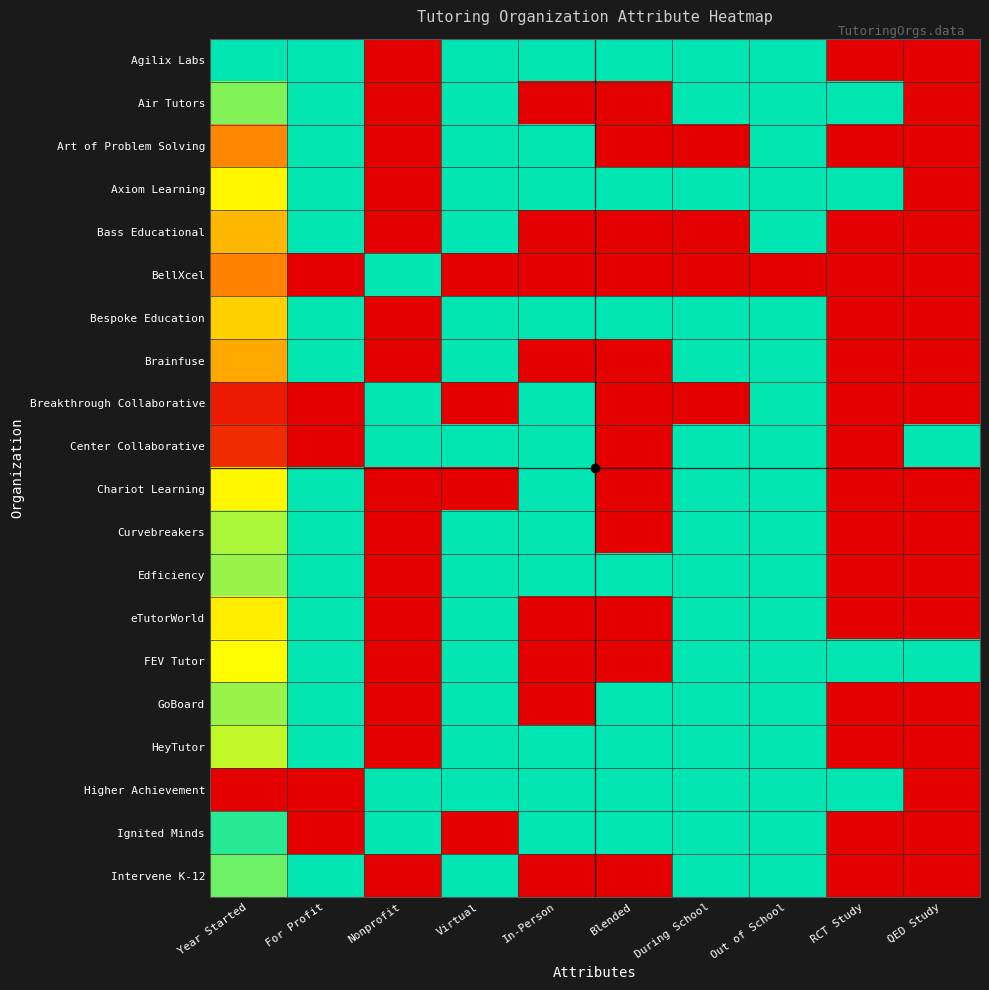

How many categories are shown in the chart?

10